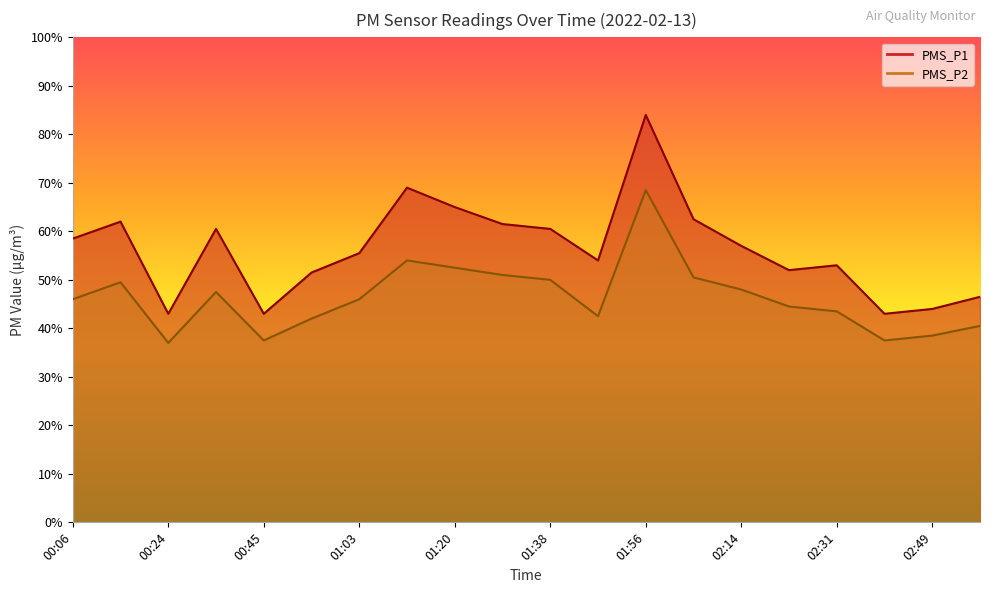

How many lines are shown in the chart?

2